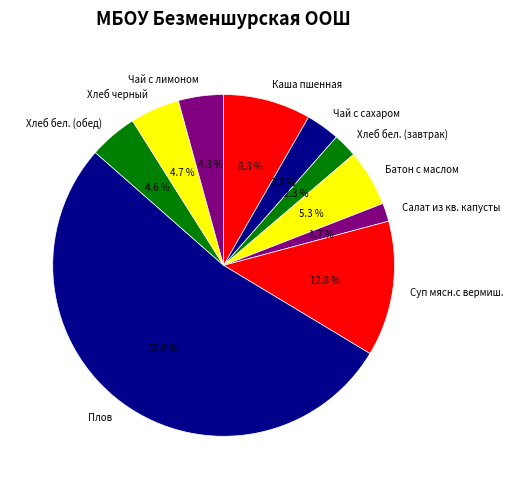

To the nearest percent, what is the combined percentage of Хлеб черный and Хлеб бел. (обед)?

9%